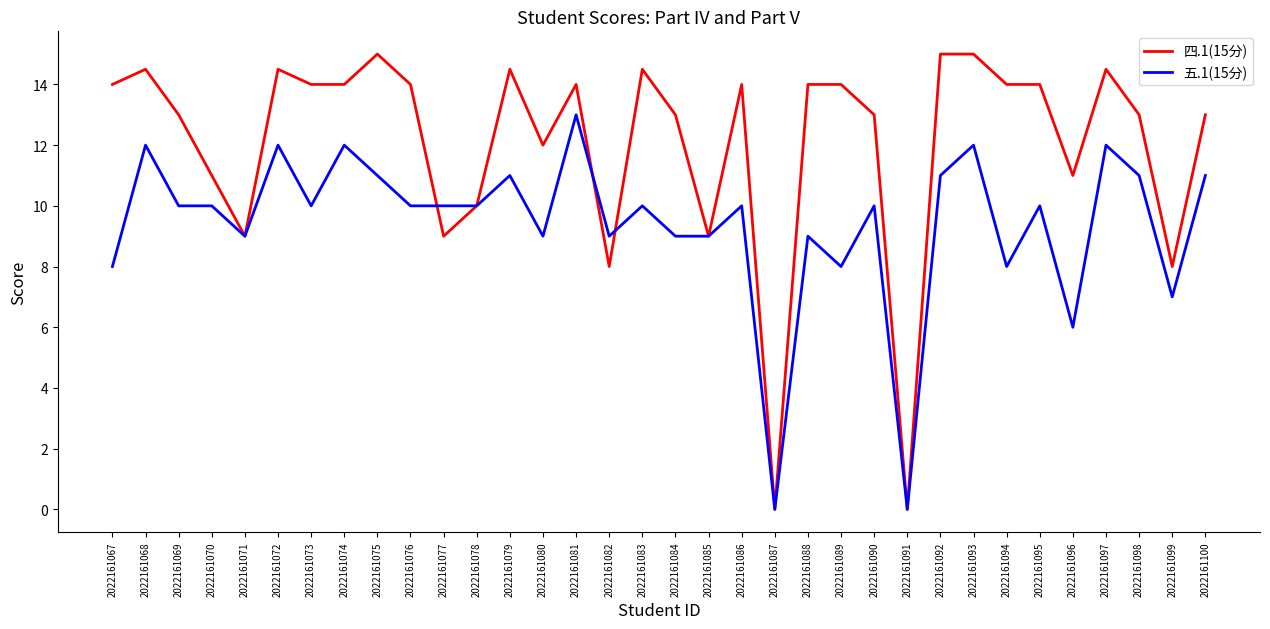

Which series has the widest spread of values?

四.1(15分)